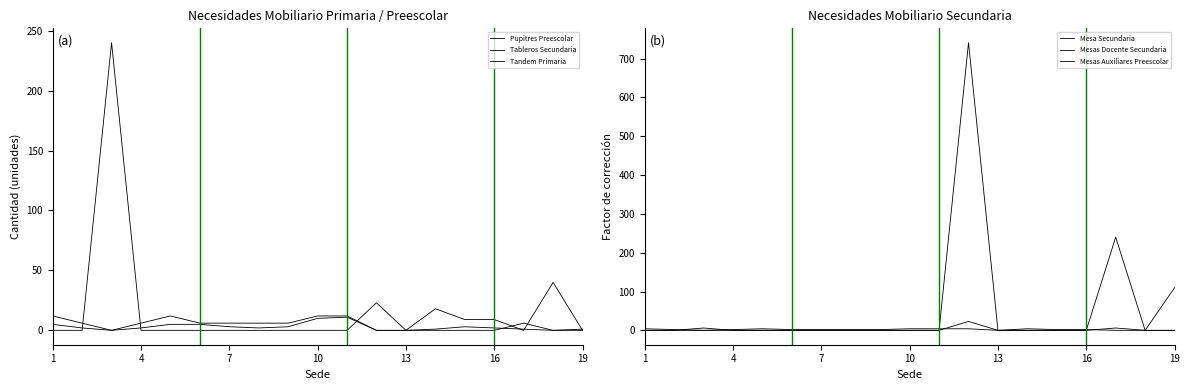

How many lines are shown in the chart?

6